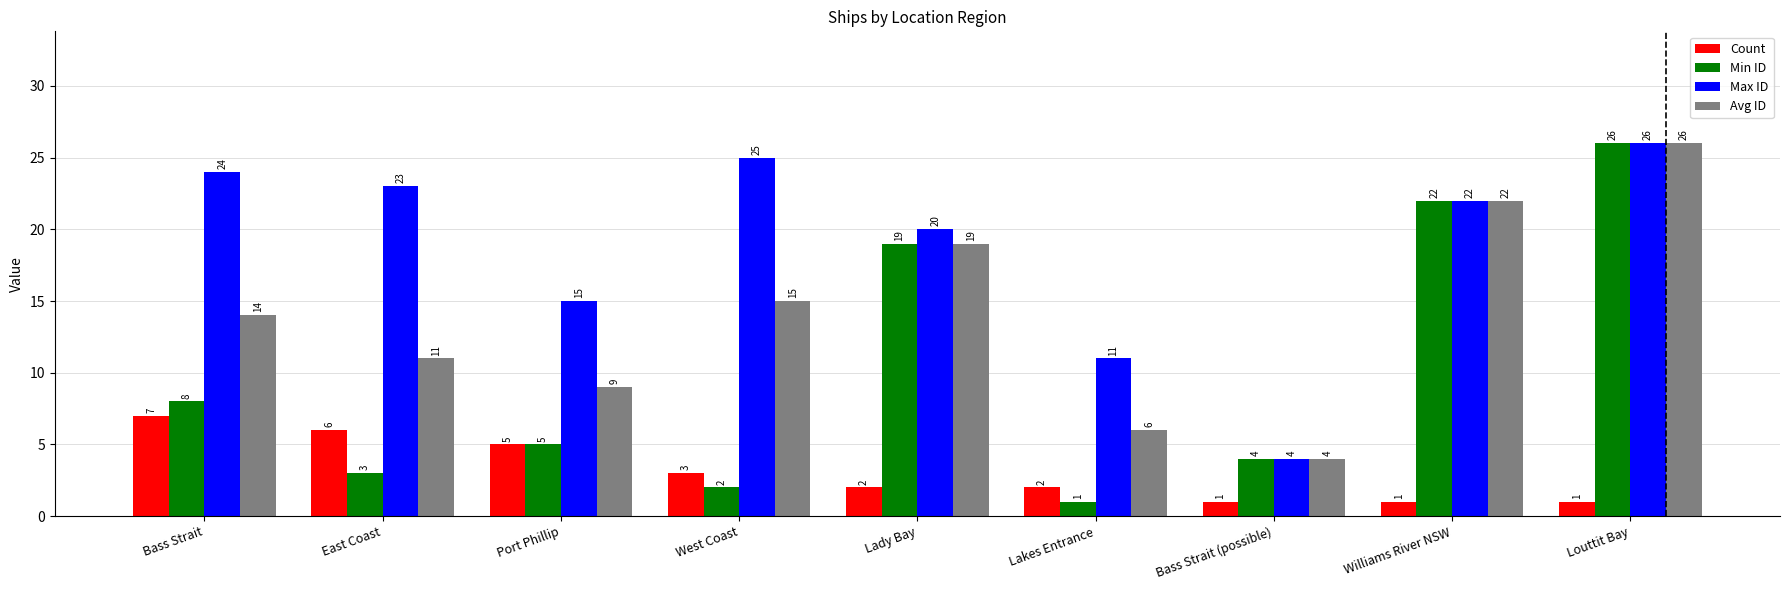

What is the lowest value of the Max ID series?

4